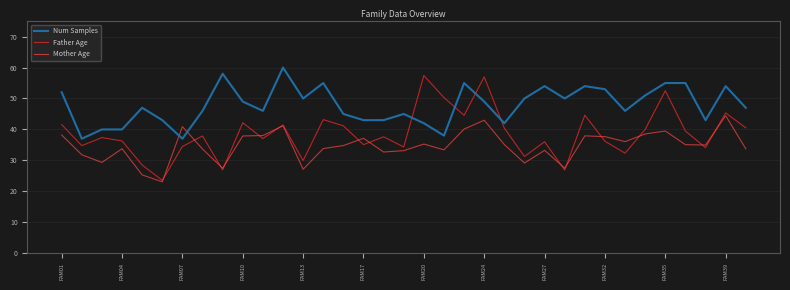

True or false: Num Samples and Father Age intersect in this chart.

True